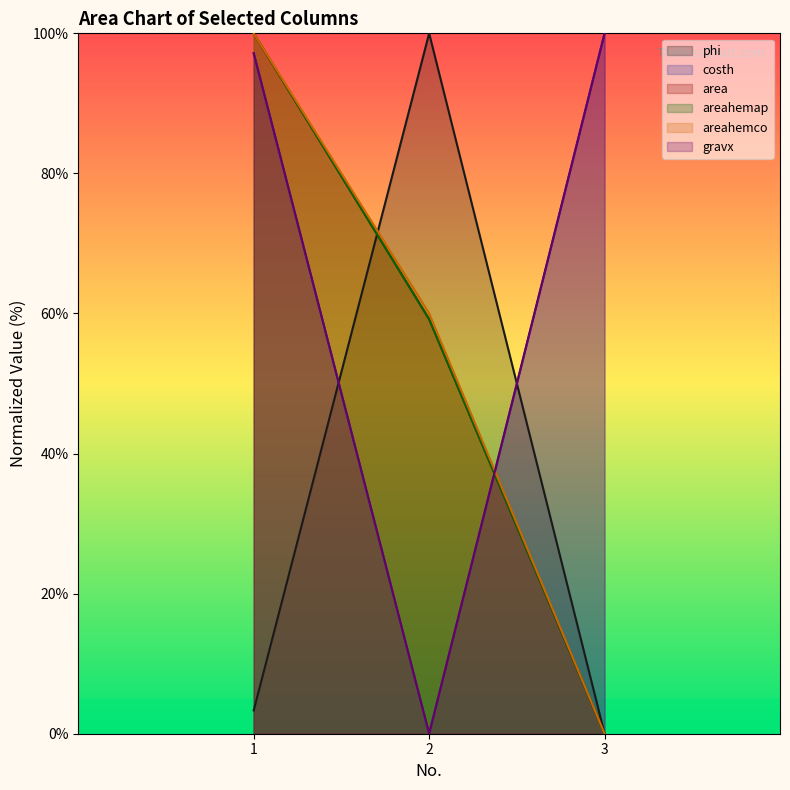

The value of costh at 3 is 141.5. True or false?

False